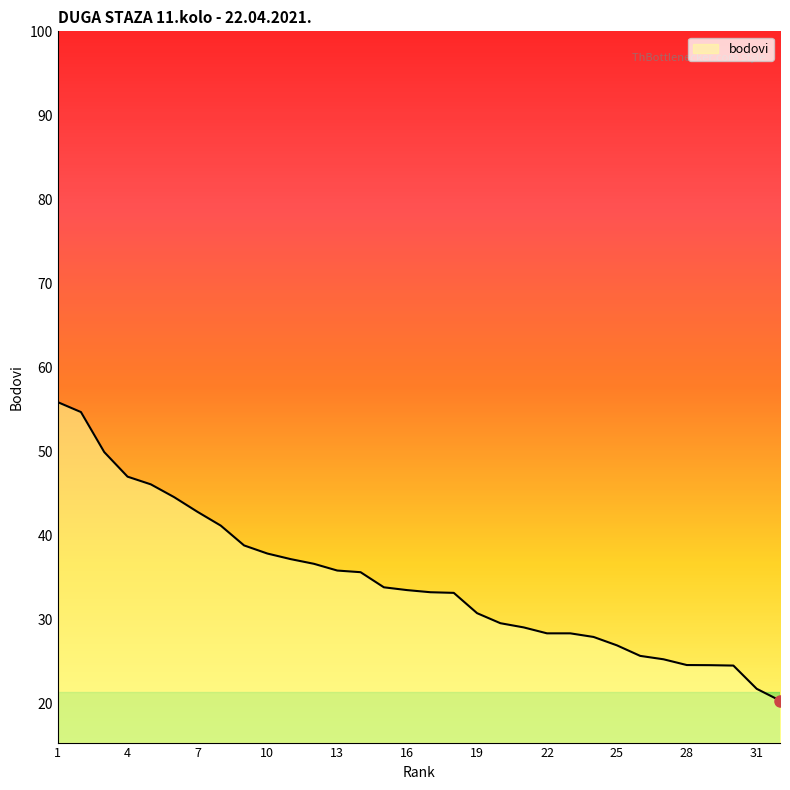

What is the greatest value displayed?

55.8